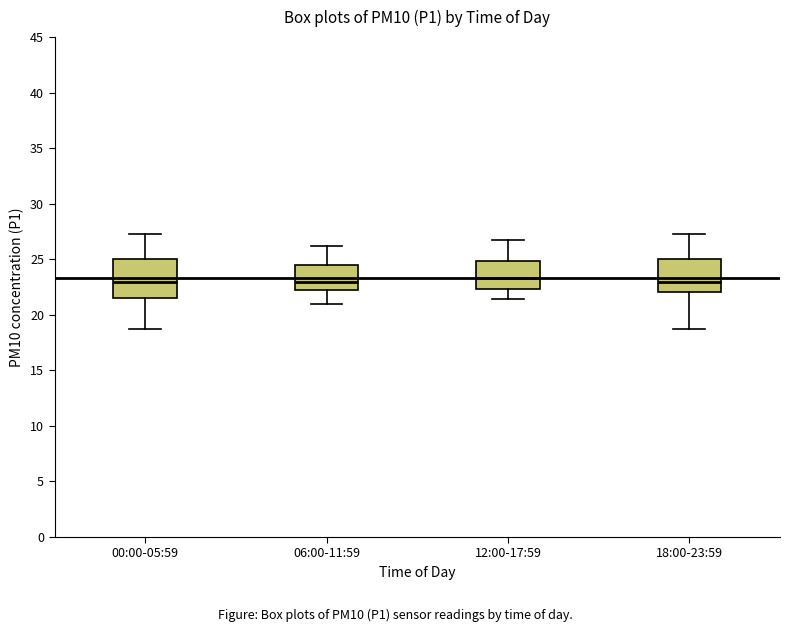

Reading left to right, transcribe this box plot: for each box, give where its median line is, the range the box spans, and where its two whiskers end, as read against the y-axis. The values are not printed on the chart, so give them approximately, as read against the axis.

00:00-05:59: median 23.0, box 21.5 to 25.0, whiskers 19.0 to 27.5
06:00-11:59: median 23.0, box 22.0 to 24.5, whiskers 21.0 to 26.0
12:00-17:59: median 23.5, box 22.5 to 25.0, whiskers 21.5 to 27.0
18:00-23:59: median 23.0, box 22.0 to 25.0, whiskers 19.0 to 27.5